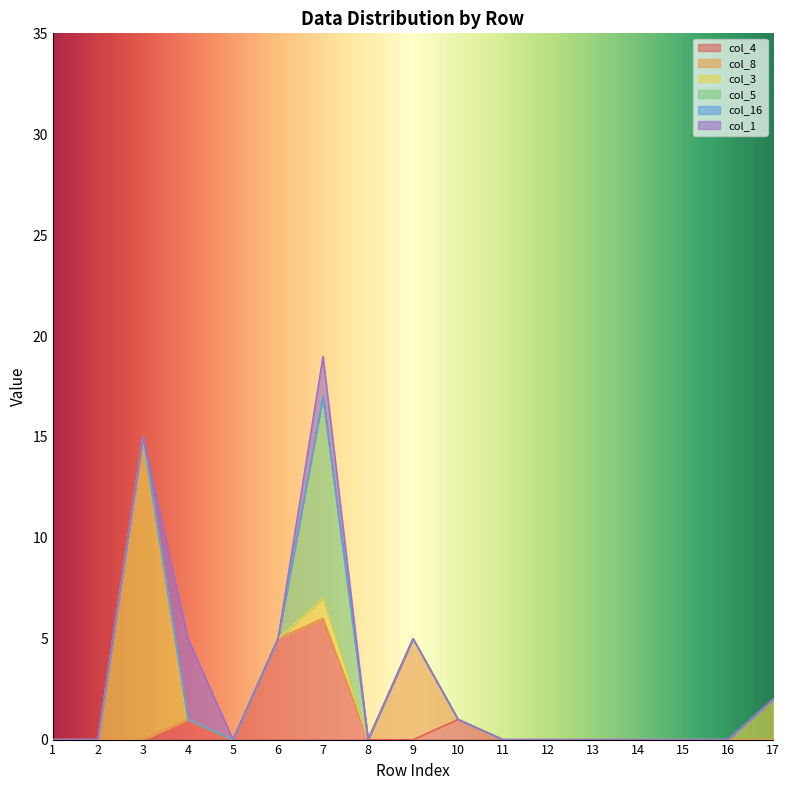

At which label does col_1 reach its peak?

4